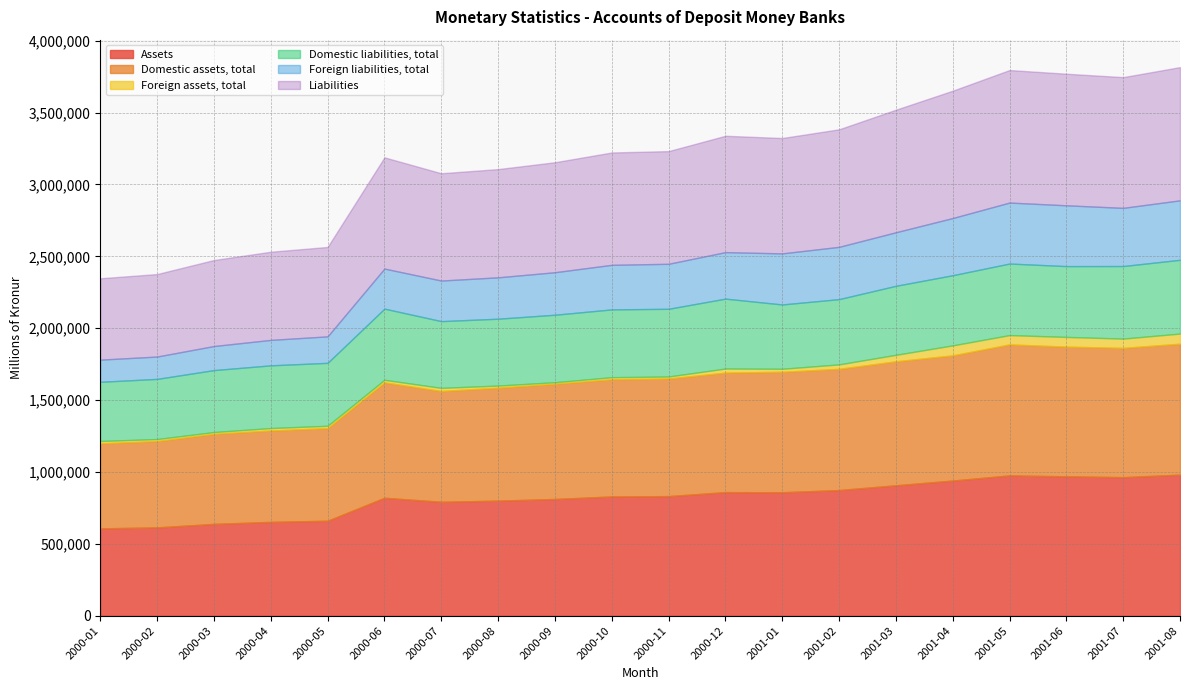

What are all the series names shown in the legend?

Assets, Domestic assets, total, Foreign assets, total, Domestic liabilities, total, Foreign liabilities, total, Liabilities